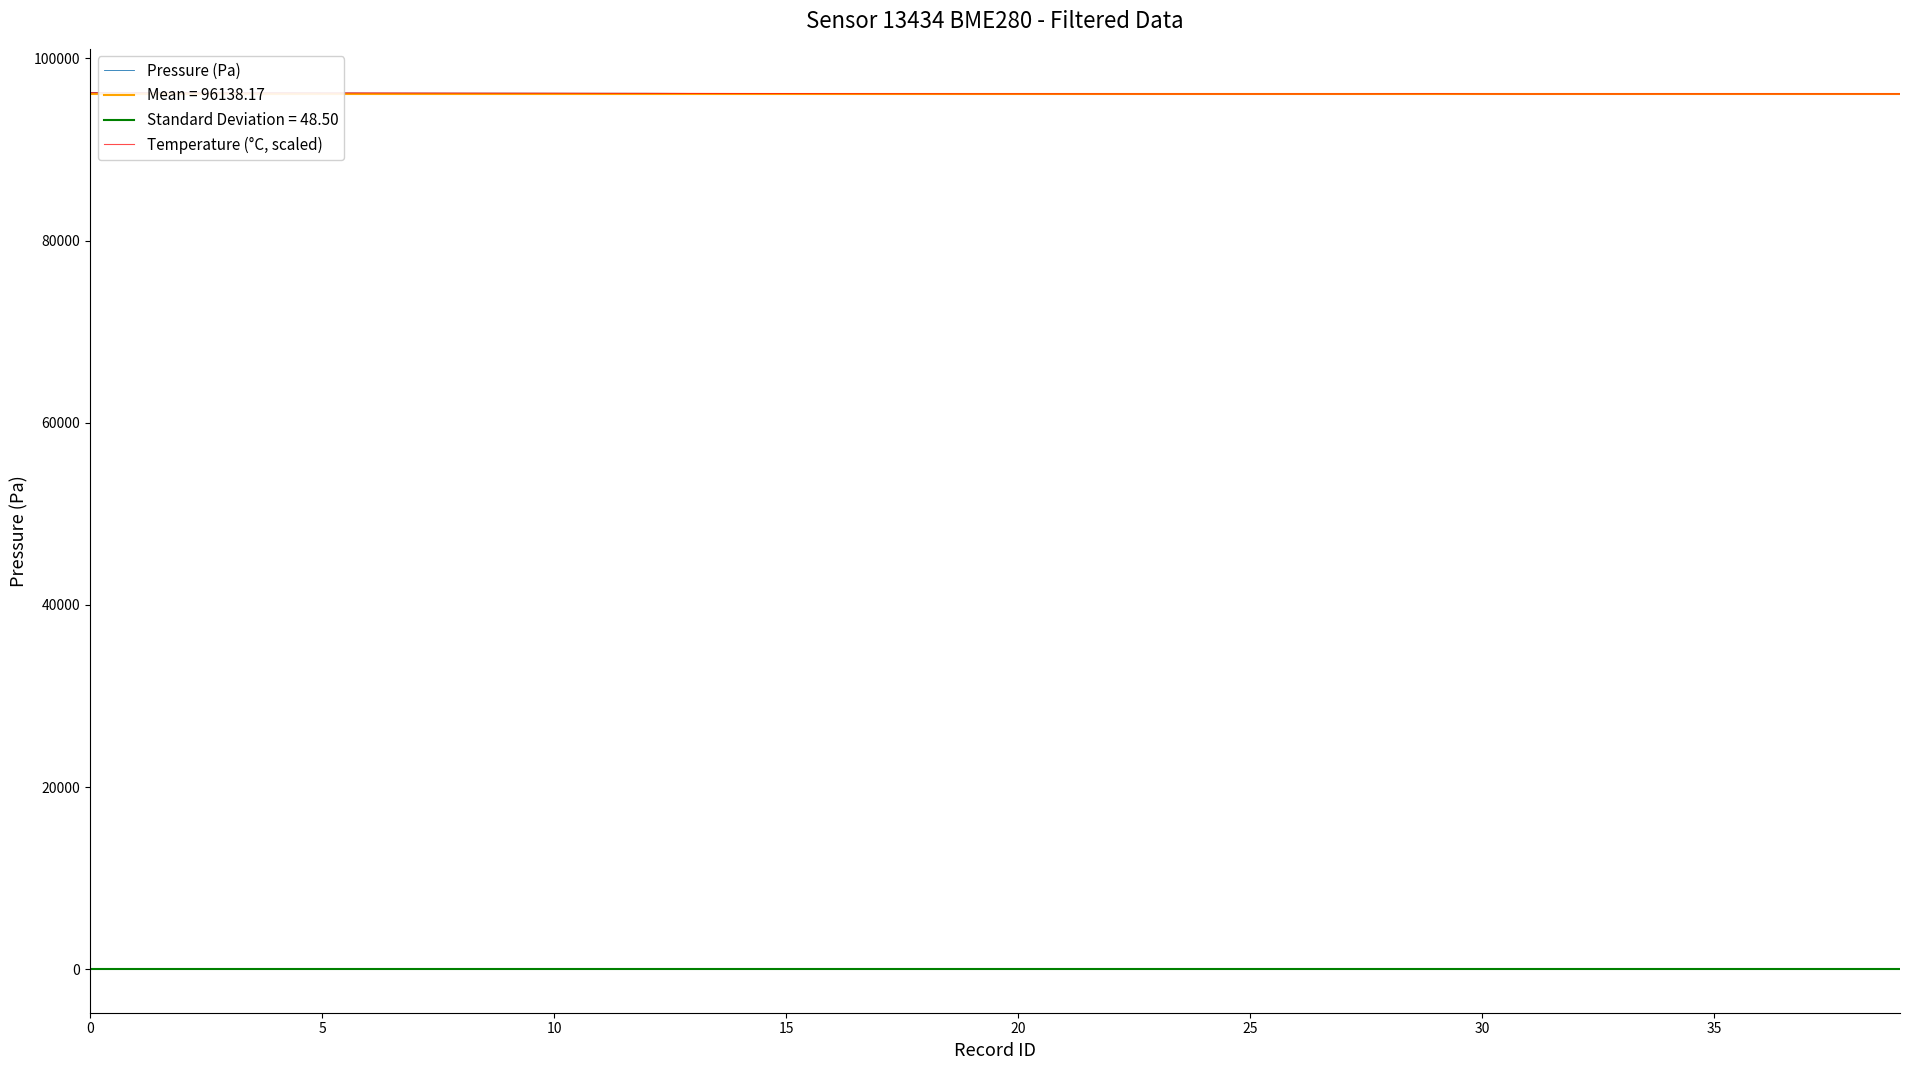

What is the maximum value for Pressure (Pa)?

96227.0